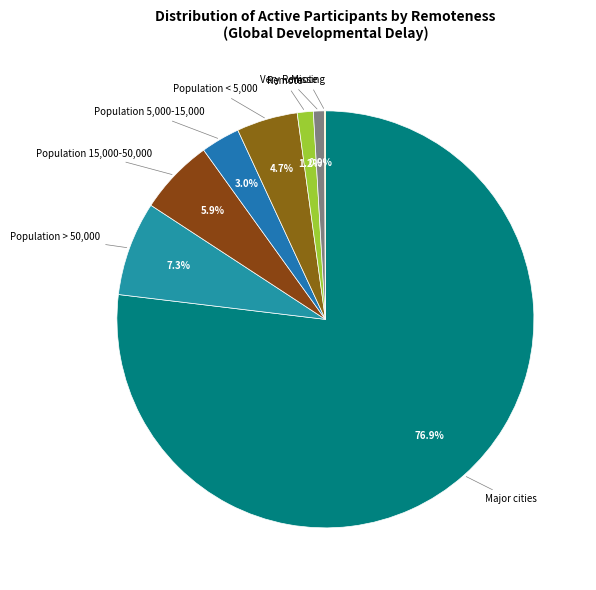

Which slice is the smallest?

Missing